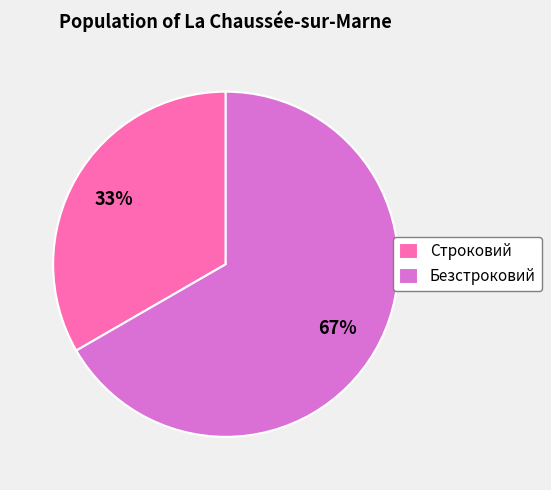

How many segments does this pie chart have?

2